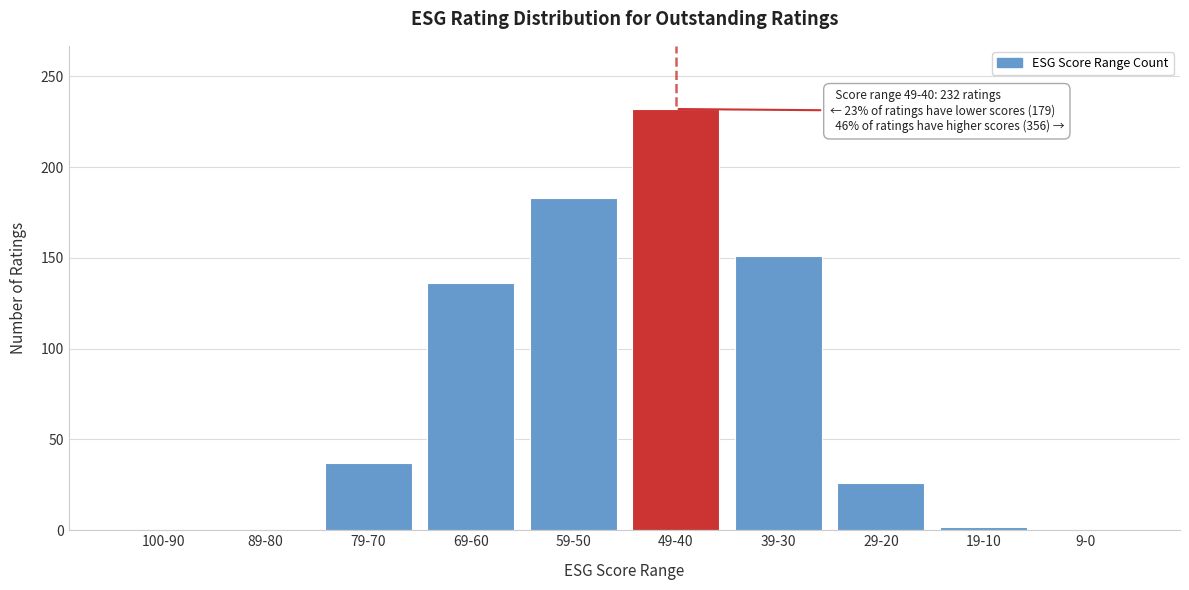

Reading right to left, transcribe all the data shown in this chart.

9-0=0	19-10=2	29-20=26	39-30=151	49-40=232	59-50=183	69-60=136	79-70=37	89-80=0	100-90=0